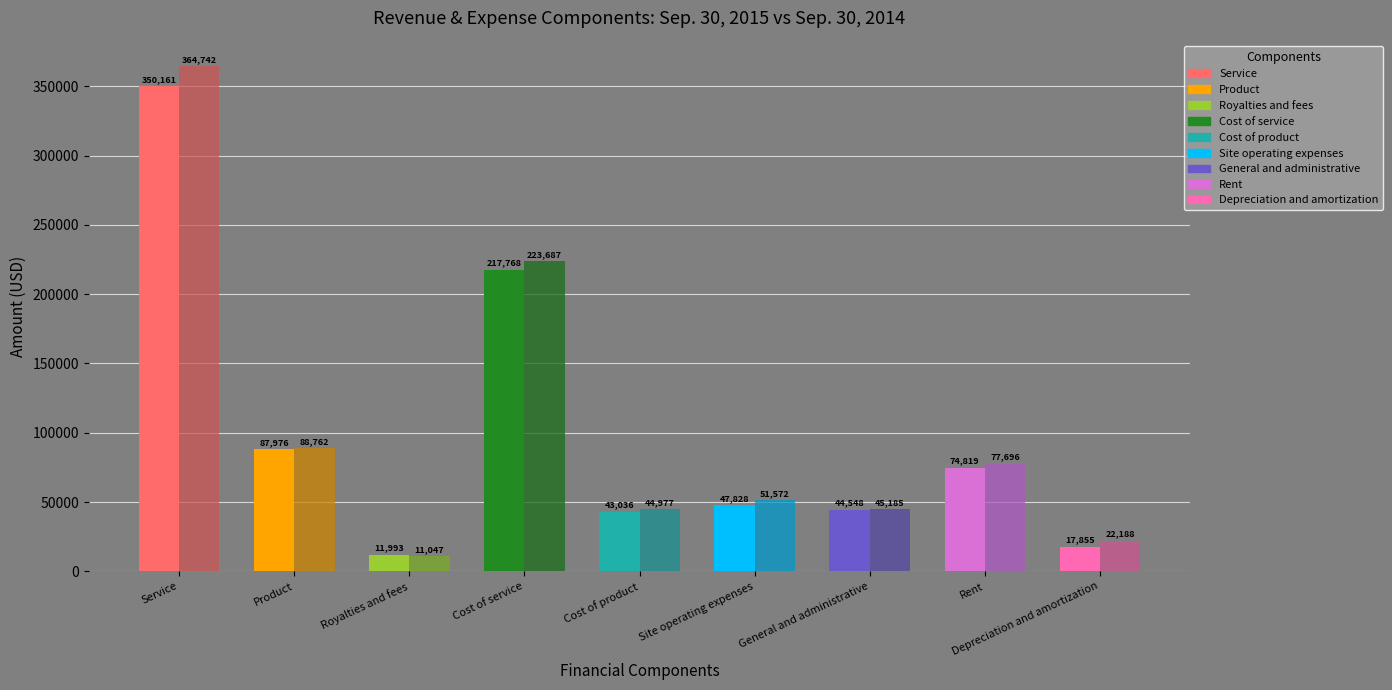

At which label does Sep. 30, 2015 reach its peak?

Service